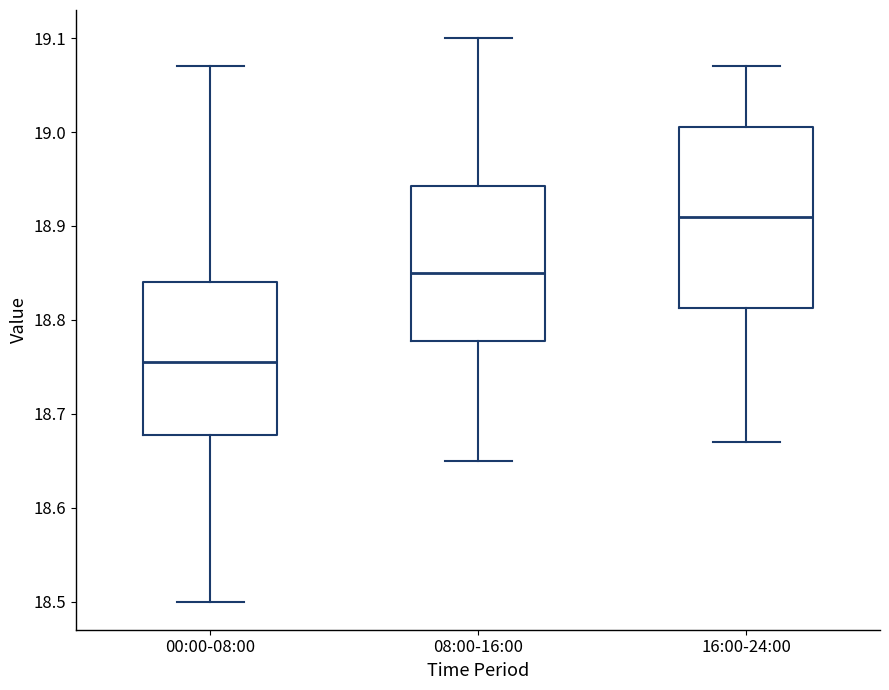

Reading left to right, read every box against the y-axis: the position of its median line, the range the box covers, and the ends of its whiskers. The values are not printed on the chart, so give them approximately, as read against the axis.

00:00-08:00: median 18.76, box 18.68 to 18.84, whiskers 18.50 to 19.07
08:00-16:00: median 18.85, box 18.78 to 18.94, whiskers 18.65 to 19.10
16:00-24:00: median 18.91, box 18.81 to 19.01, whiskers 18.67 to 19.07